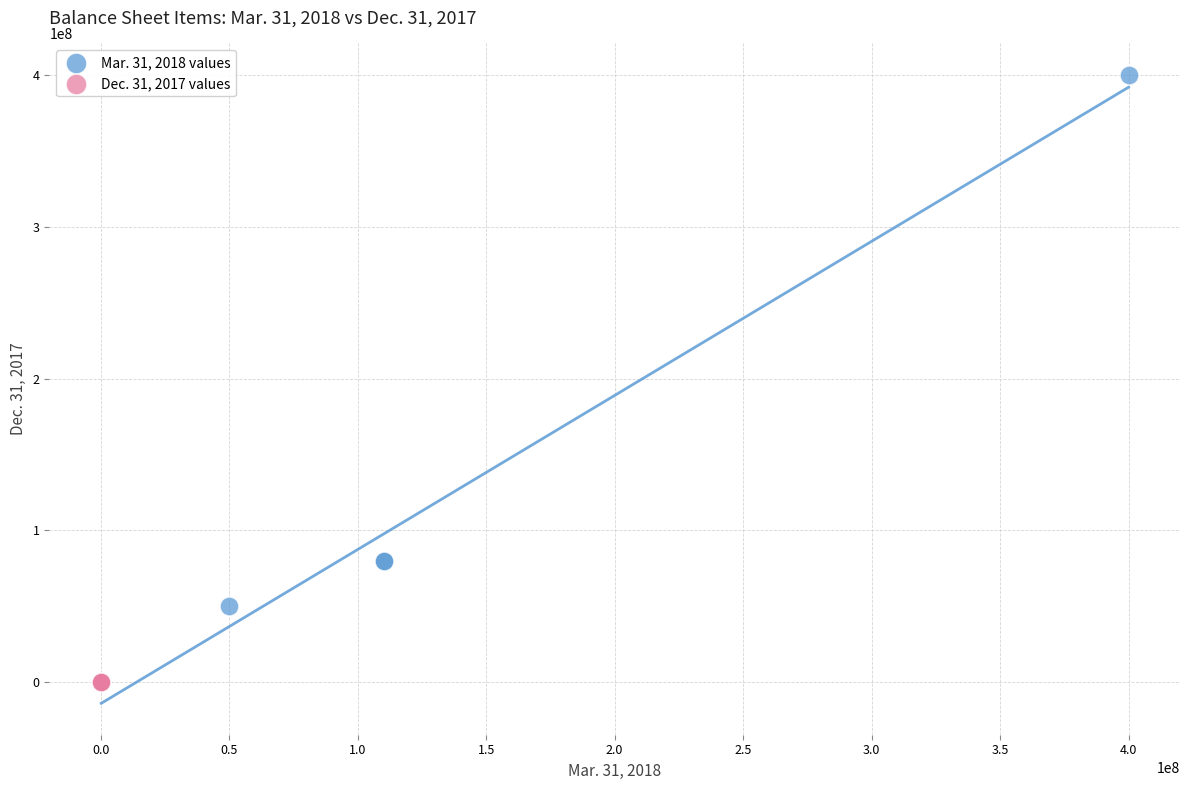

Which series has the largest Y range (max minus min)?

Mar. 31, 2018 values